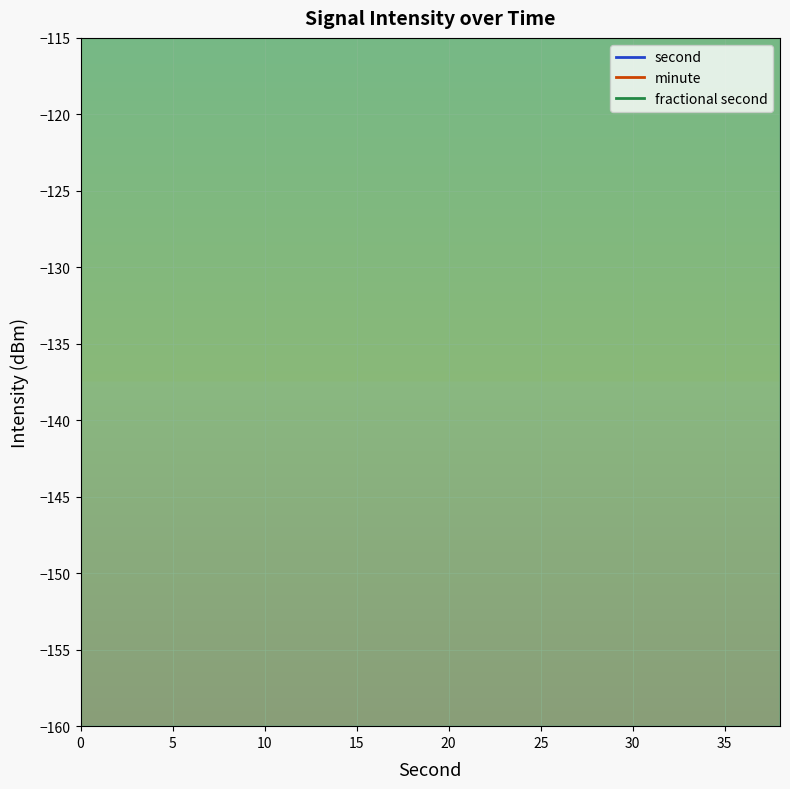

Reading left to right, extract all data points from this chart.

second: 0=0	2=2	4=4	6=6	8=8	10=10	12=12	14=14	16=16	18=18	20=20	22=22	24=24	26=26	28=28	30=30	32=32	34=34	36=36	38=38
minute: 0=0	2=0	4=0	6=0	8=0	10=0	12=0	14=0	16=0	18=0	20=0	22=0	24=0	26=0	28=0	30=0	32=0	34=0	36=0	38=0
fractional second: 0=0	2=0	4=0	6=0	8=0	10=0	12=0	14=0	16=0	18=0	20=0	22=0	24=0	26=0	28=0	30=0	32=0	34=0	36=0	38=0